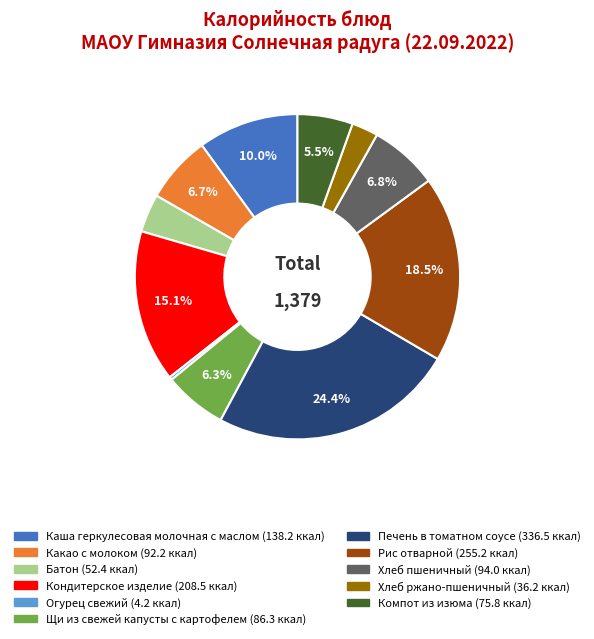

What percentage is NOT represented by Рис отварной?

81.5%